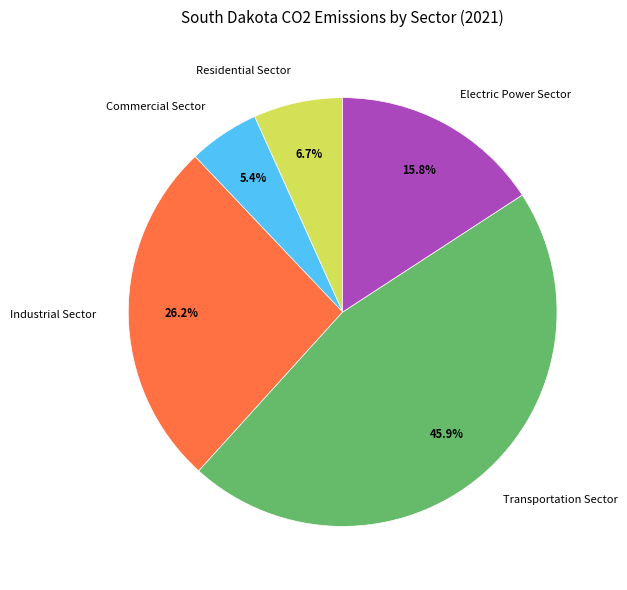

Do Electric Power Sector and Industrial Sector together represent more than half of the pie?

No